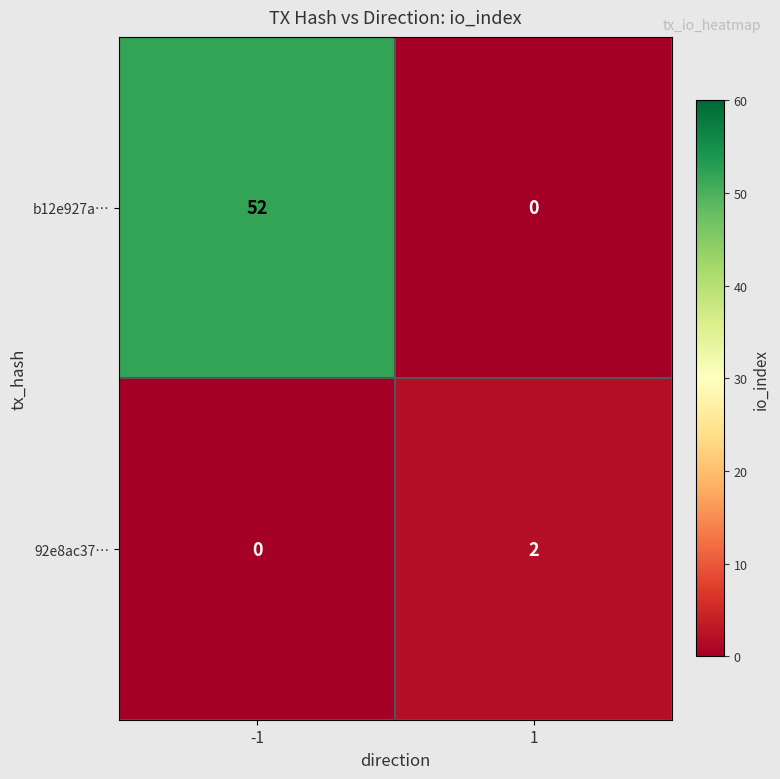

What is the difference between the maximum and minimum values in the b12e927a… series?

52